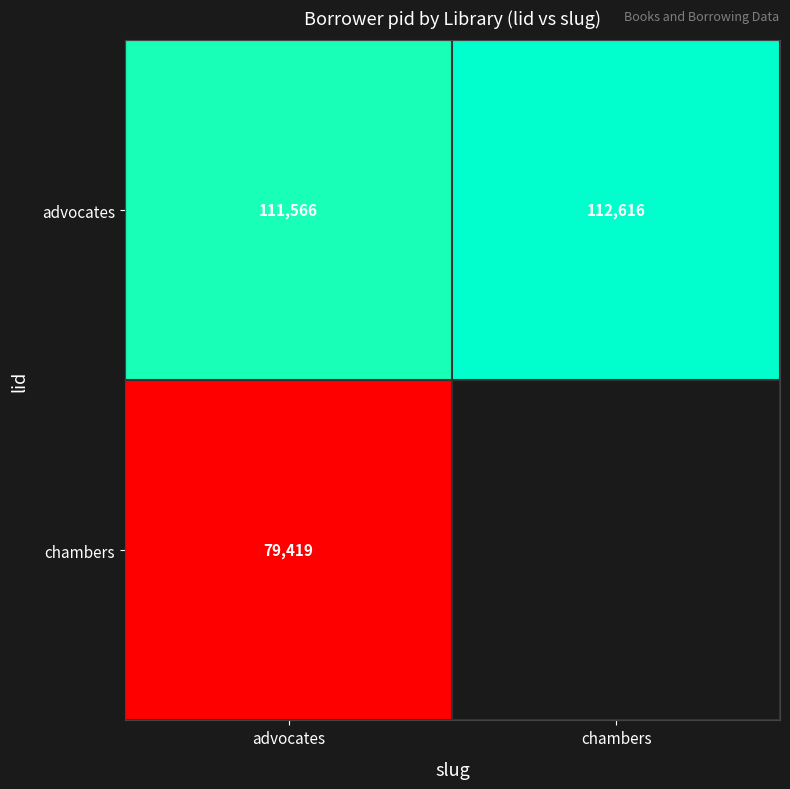

What is the sum of all advocates values?

224182